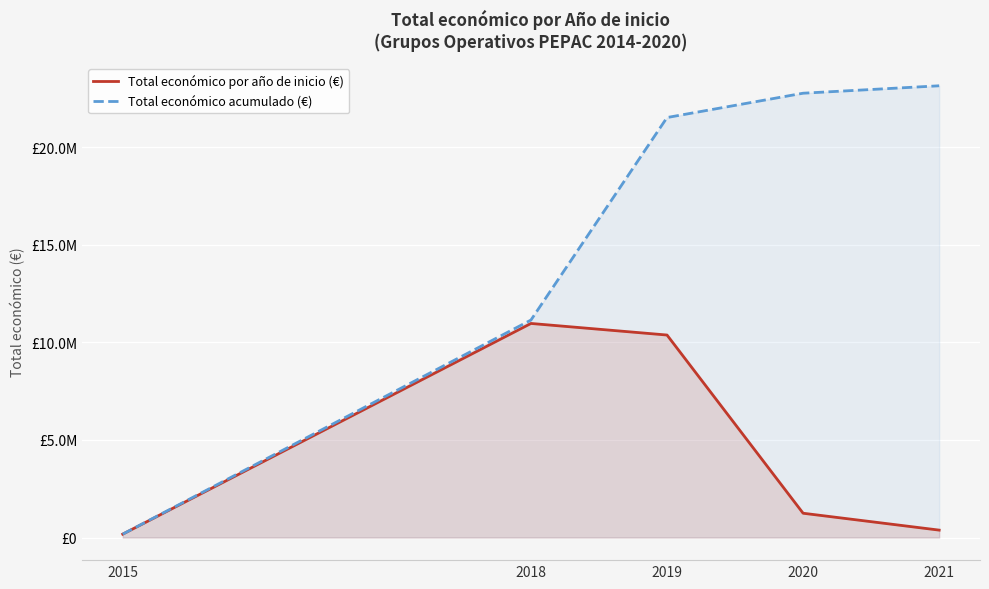

Rank the series by their average value, from lowest to highest.

Total económico por año de inicio (€), Total económico acumulado (€)